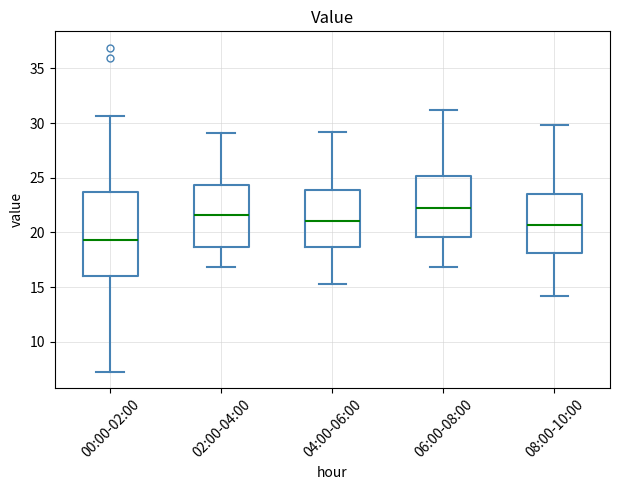

Which box's median line is the lowest?

00:00-02:00